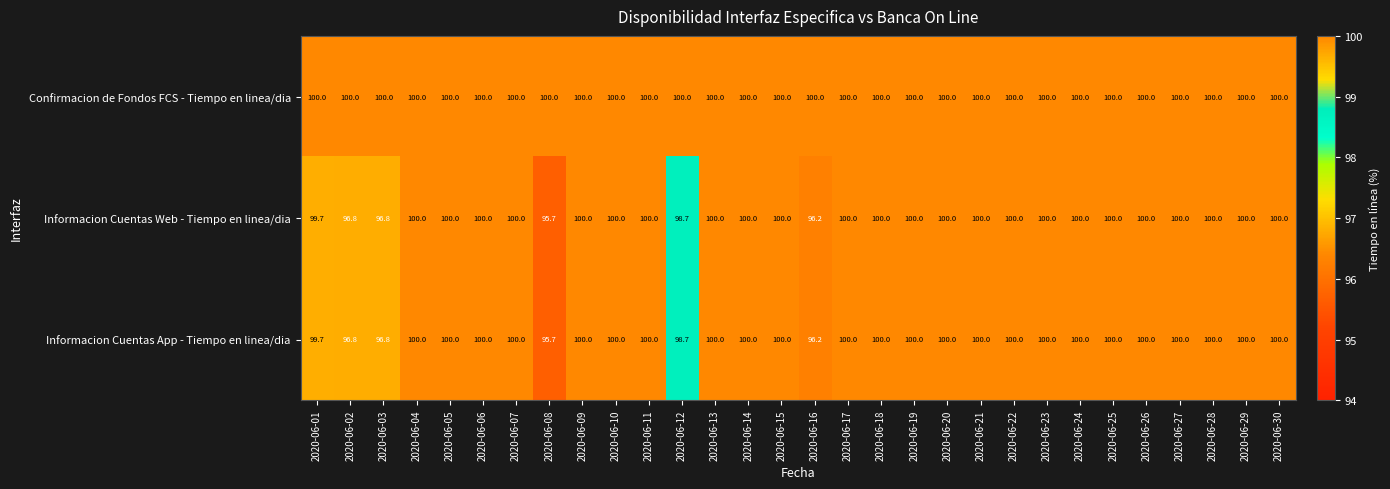

What is the difference between the highest and lowest values at 2020-06-01?

0.3